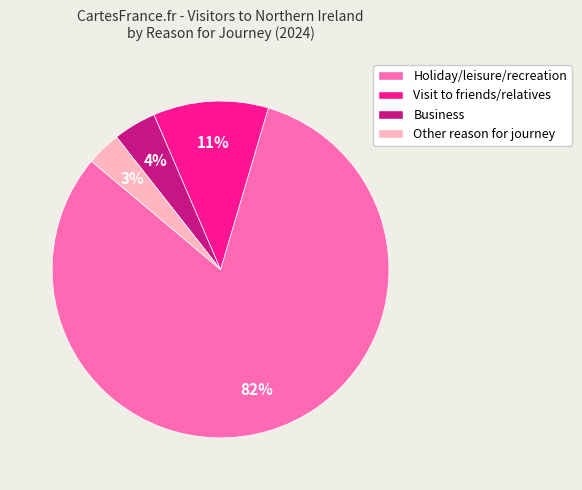

What is the smallest slice in the pie chart?

Other reason for journey